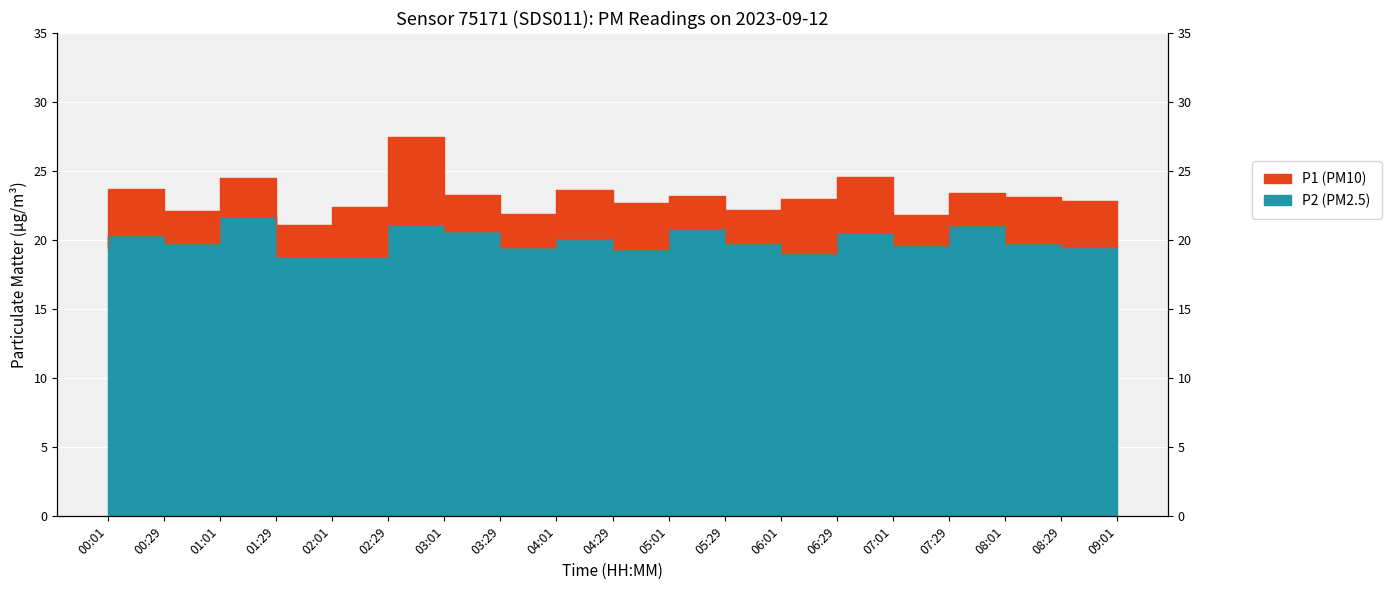

Which has a higher value, 04:29 or 00:29?

00:29